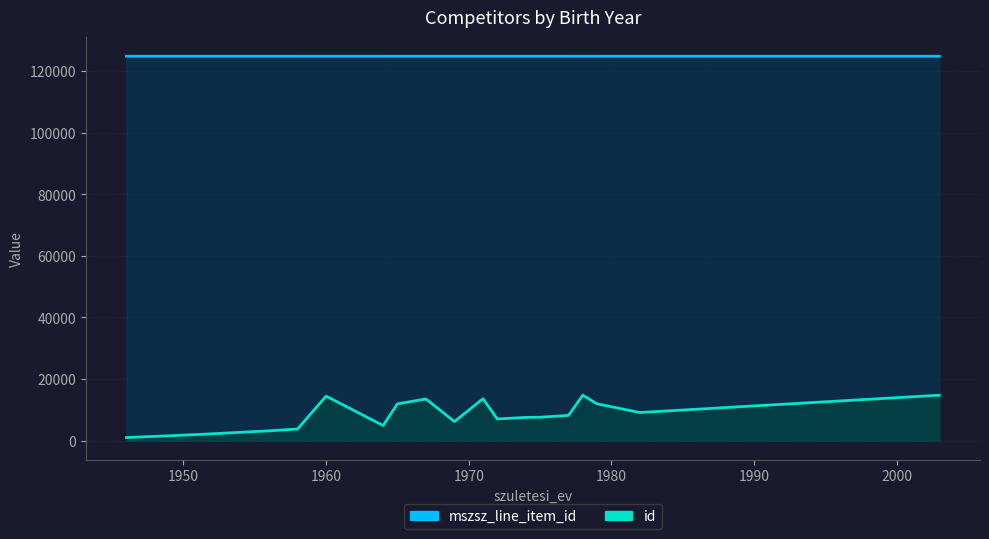

What is the difference between the maximum and minimum values in the mszsz_line_item_id_line series?

1.0